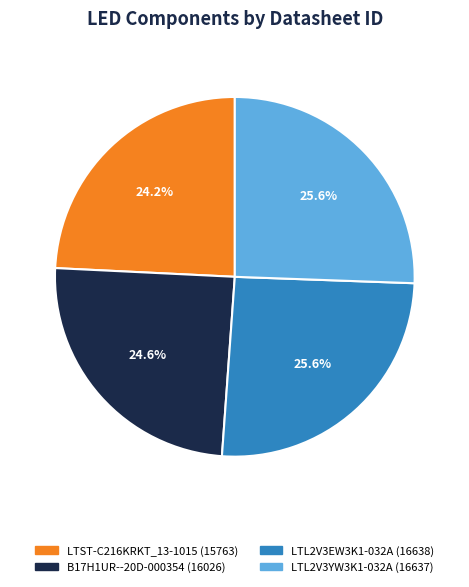

To the nearest percent, what is the difference between the largest and smallest slice percentages?

1%